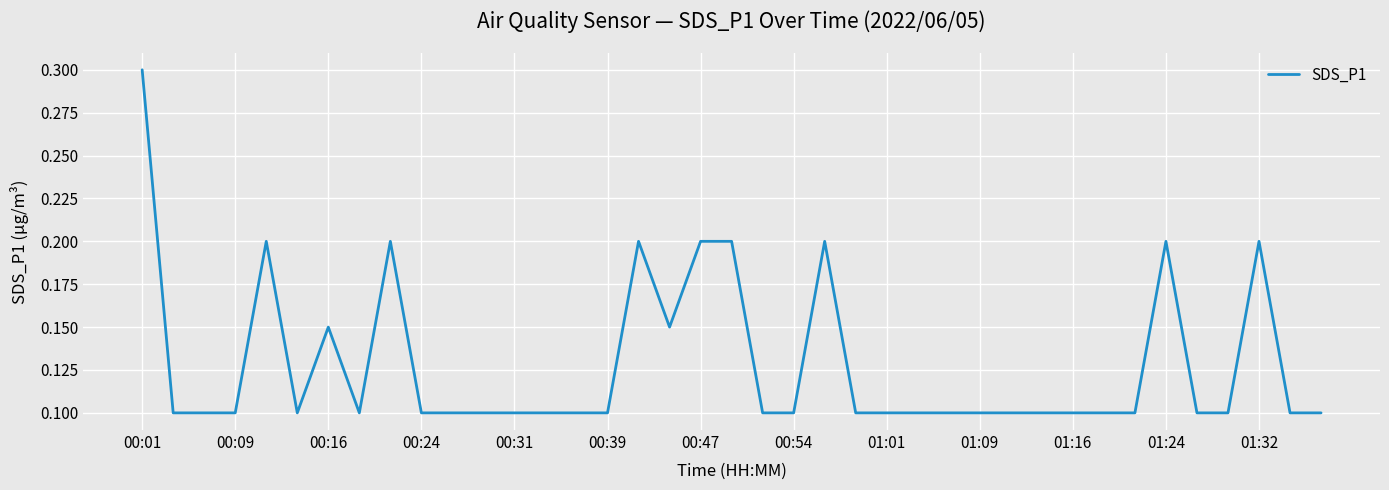

What is the maximum value shown in the chart?

0.3